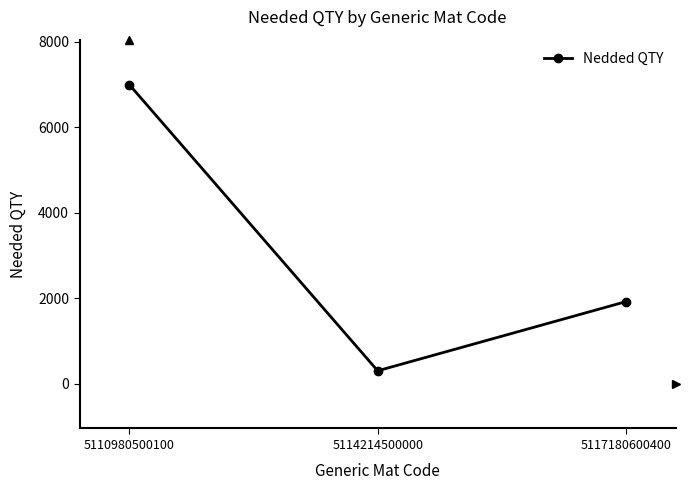

What value does the data have at 5117180600400, to the nearest 10?

1920